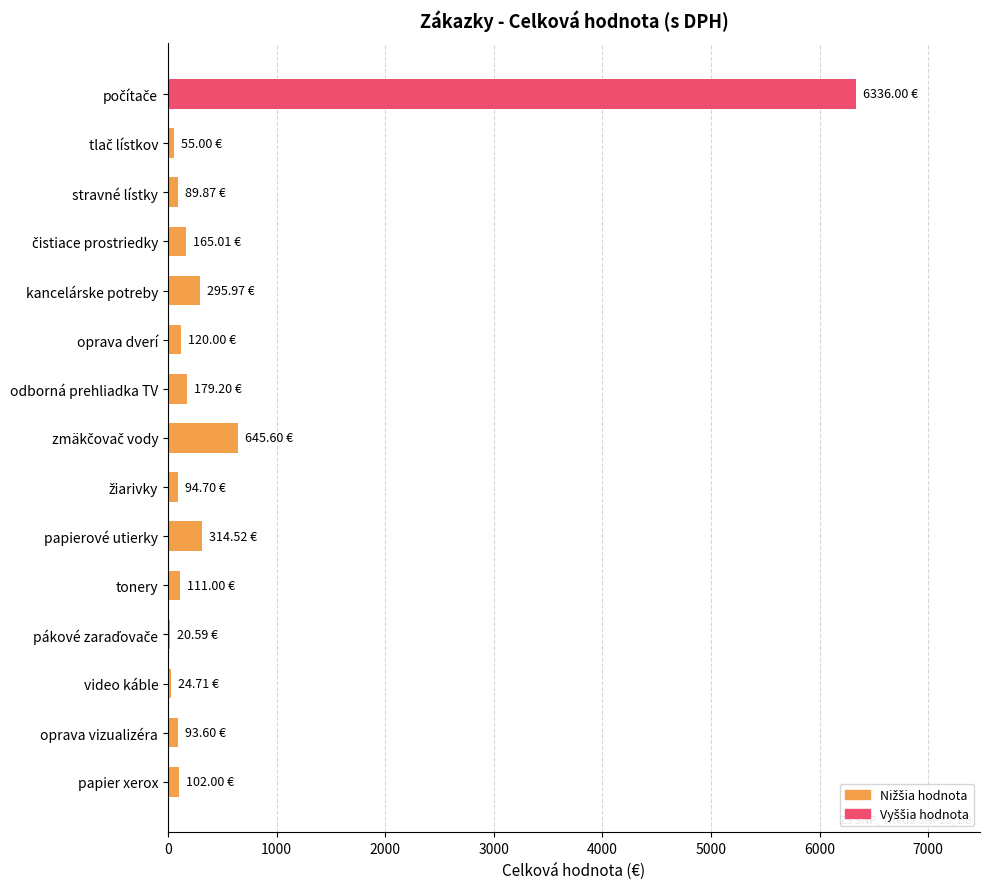

Between papier xerox and papierové utierky, which is larger?

papierové utierky